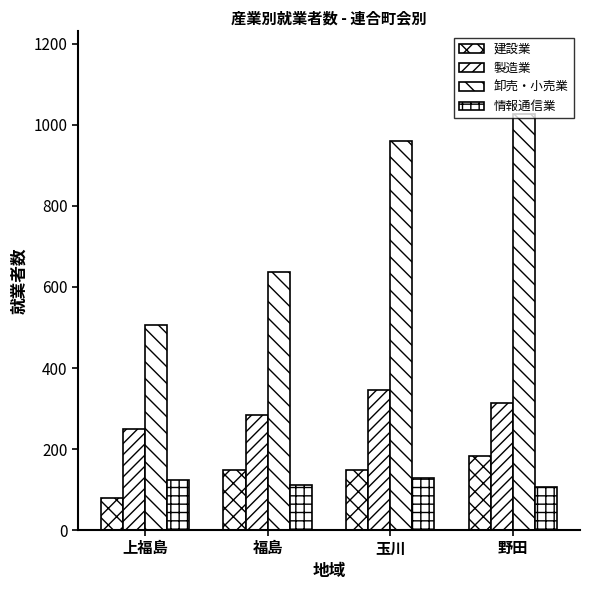

How many bars are there in total?

16